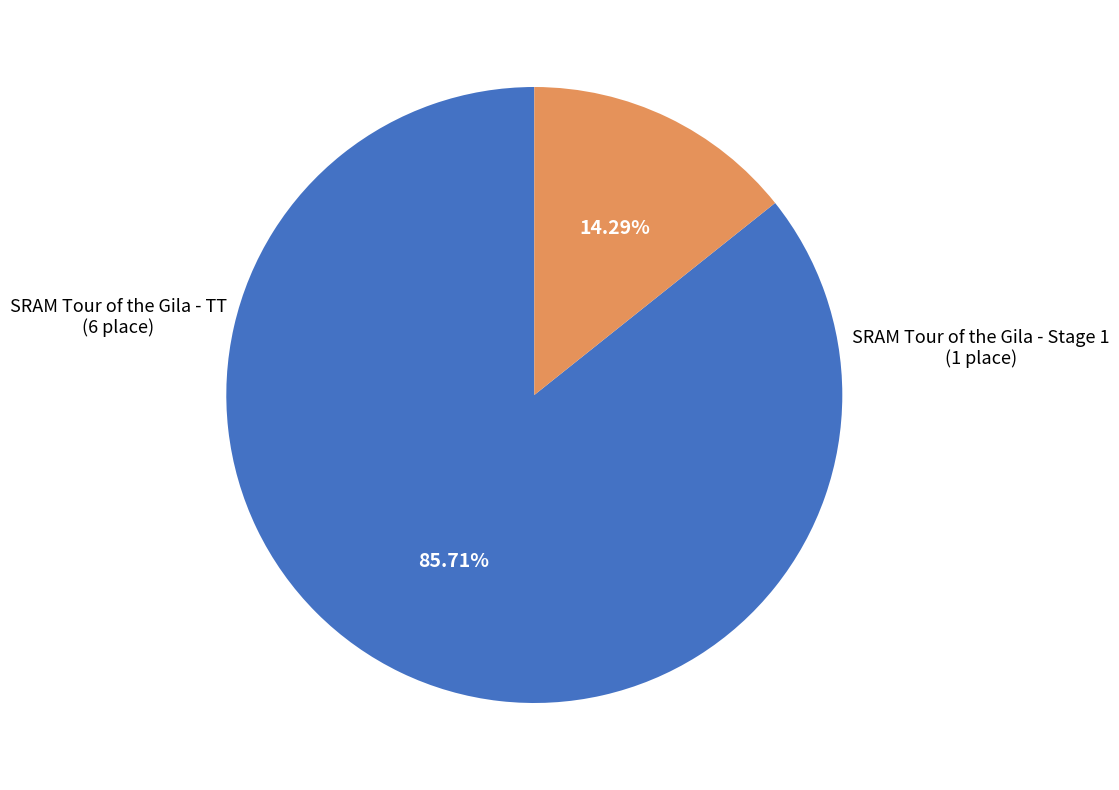

Does any single category account for the majority?

Yes